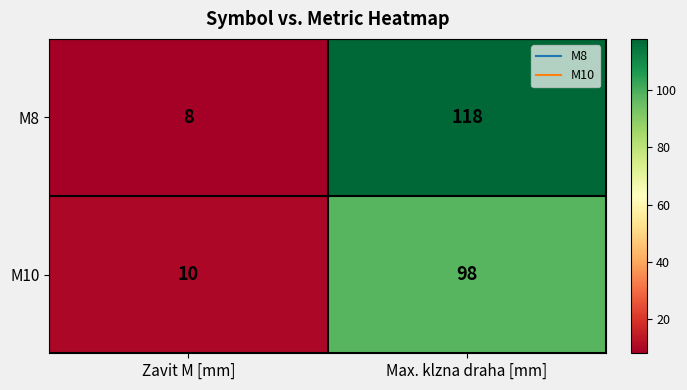

What is the minimum value for M8?

8